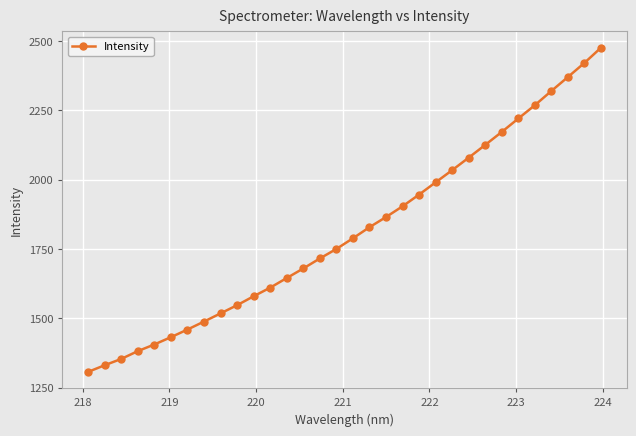

What is the sum of all values?

58028.9